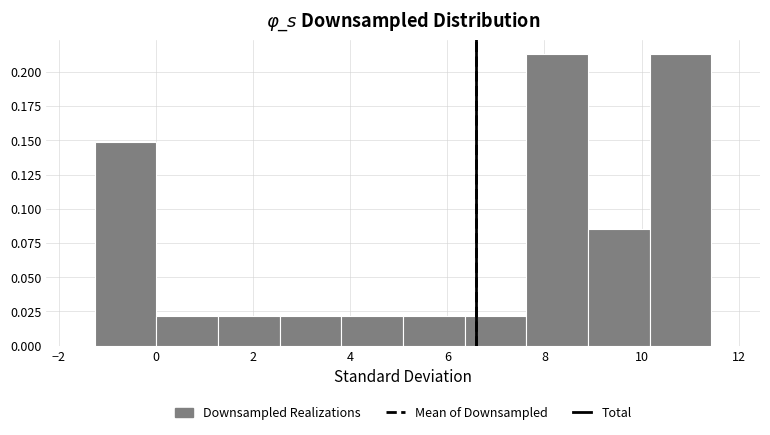

How tall is the bar that spans -1.2 to 0.0 on the x-axis? Neither the bar edges nor the heights are printed on the chart, so give them approximately, as read against the axes.

0.150